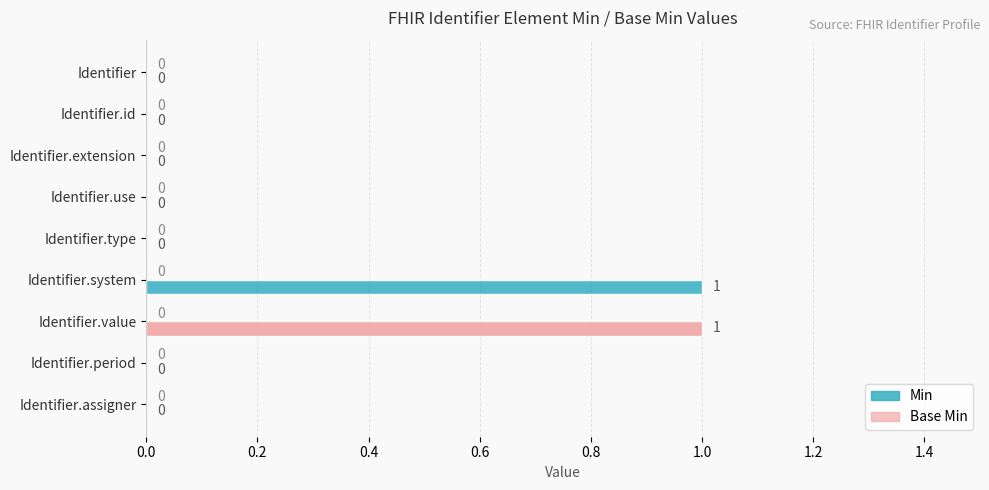

Between Identifier.system and Identifier.id, which is larger?

Identifier.system